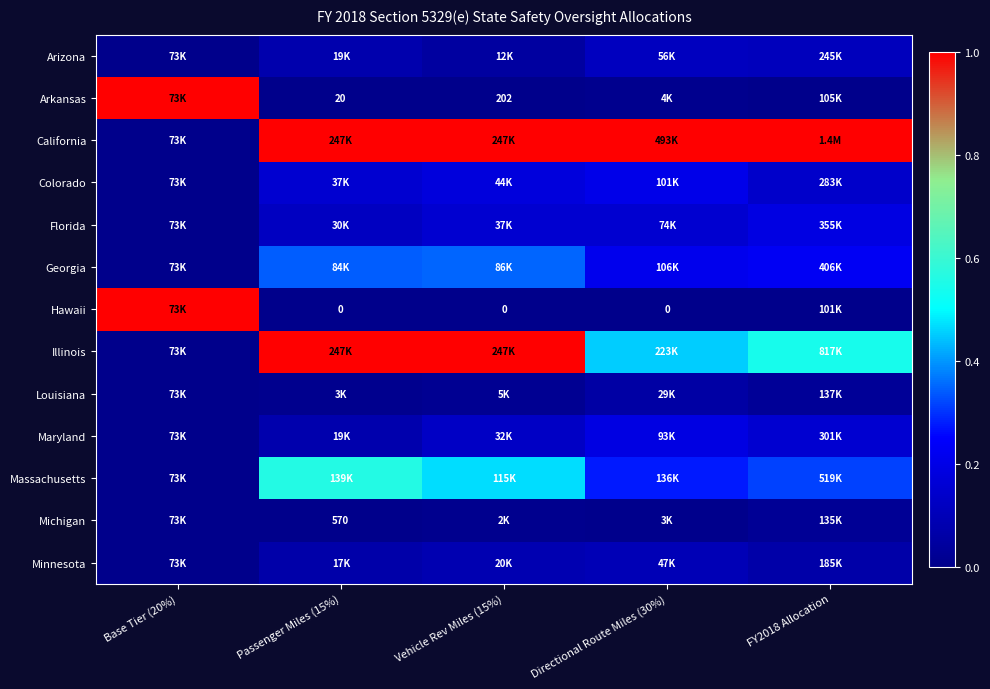

At which label is Georgia closest to 0?

Base Tier (20%)